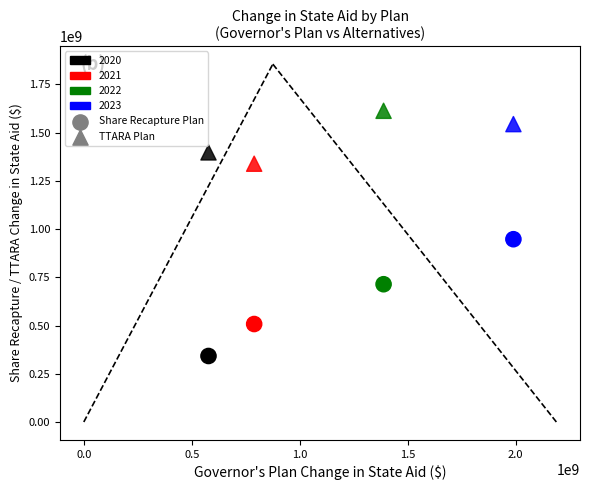

How many points are shown in the scatter plot?

8